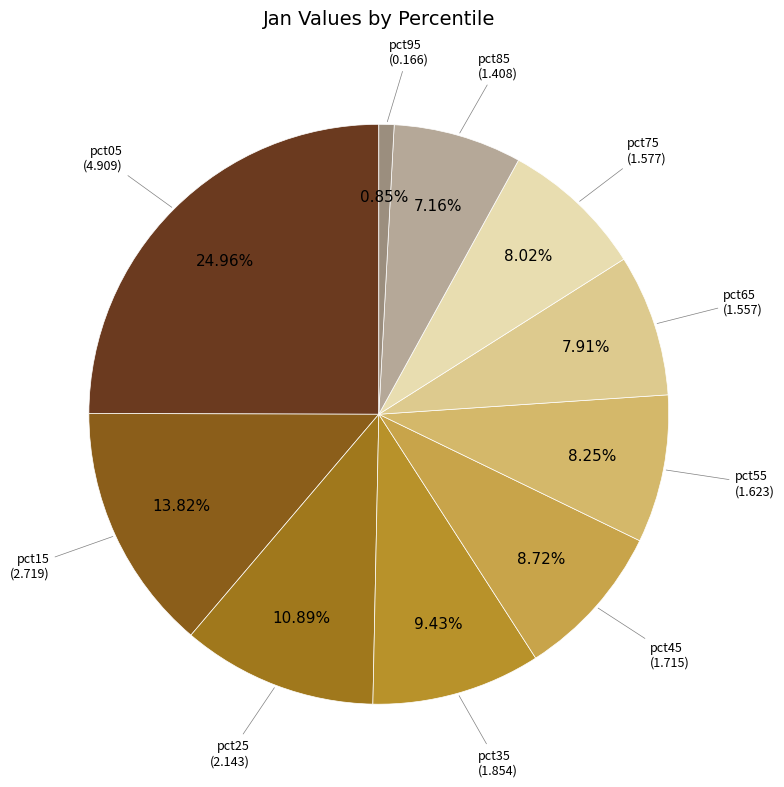

How many segments does this pie chart have?

10